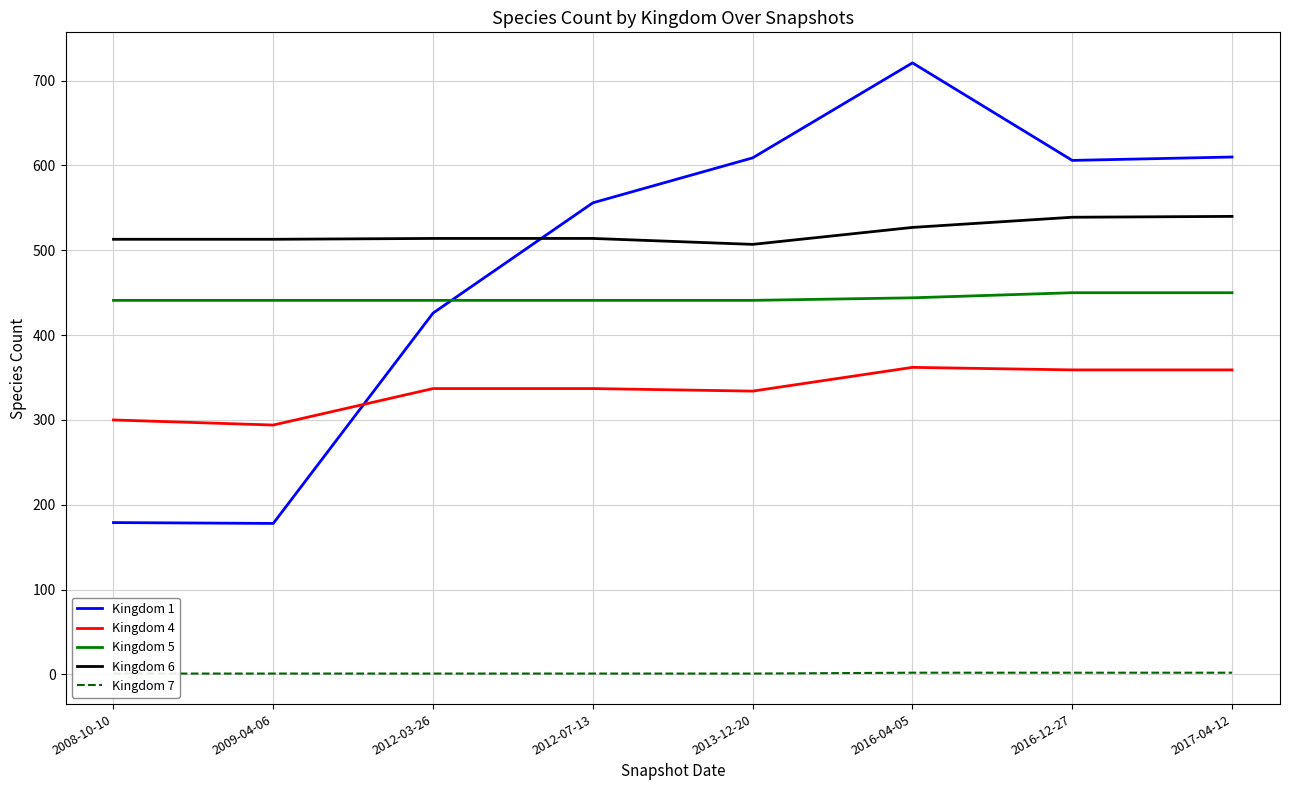

Rank the series at 2009-04-06 from highest to lowest value.

Kingdom 6, Kingdom 5, Kingdom 4, Kingdom 1, Kingdom 7